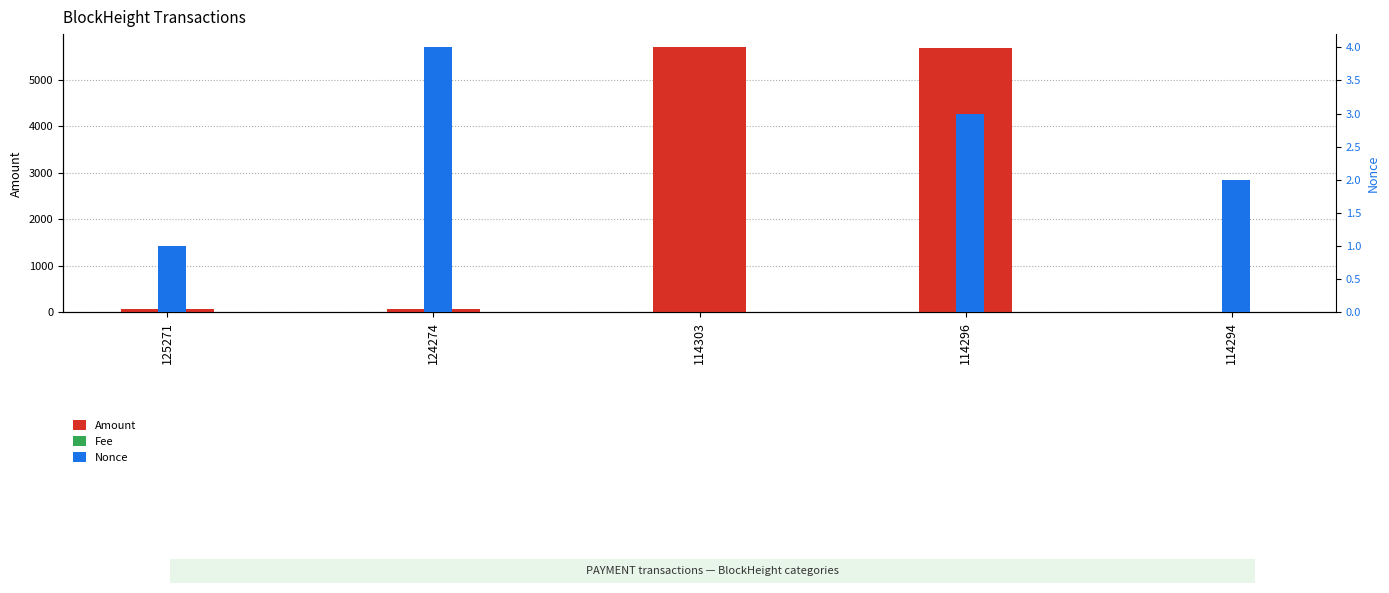

At which category is the sum across all series the highest?

114303